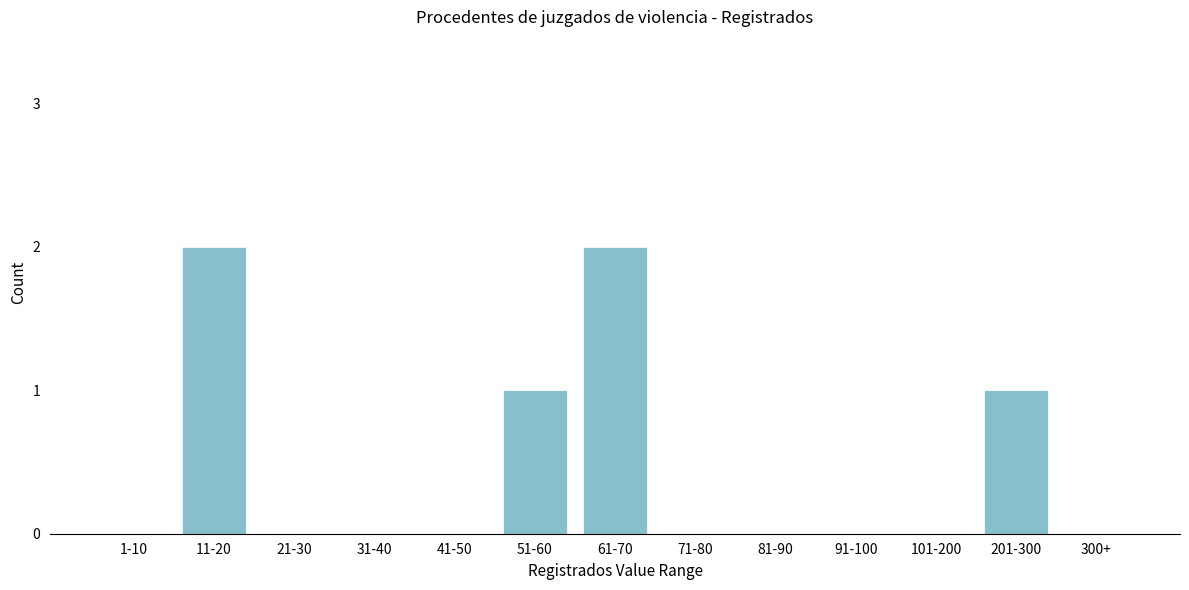

Reading left to right, extract all data points from this chart.

1-10=0	11-20=2	21-30=0	31-40=0	41-50=0	51-60=1	61-70=2	71-80=0	81-90=0	91-100=0	101-200=0	201-300=1	300+=0